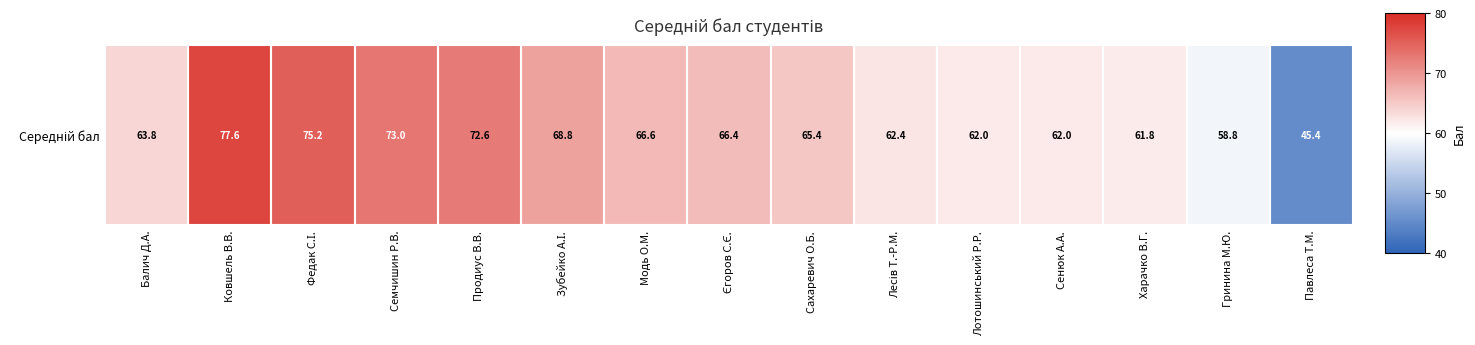

The chart shows a value of 63.8 at Балич Д.А.. True or false?

True